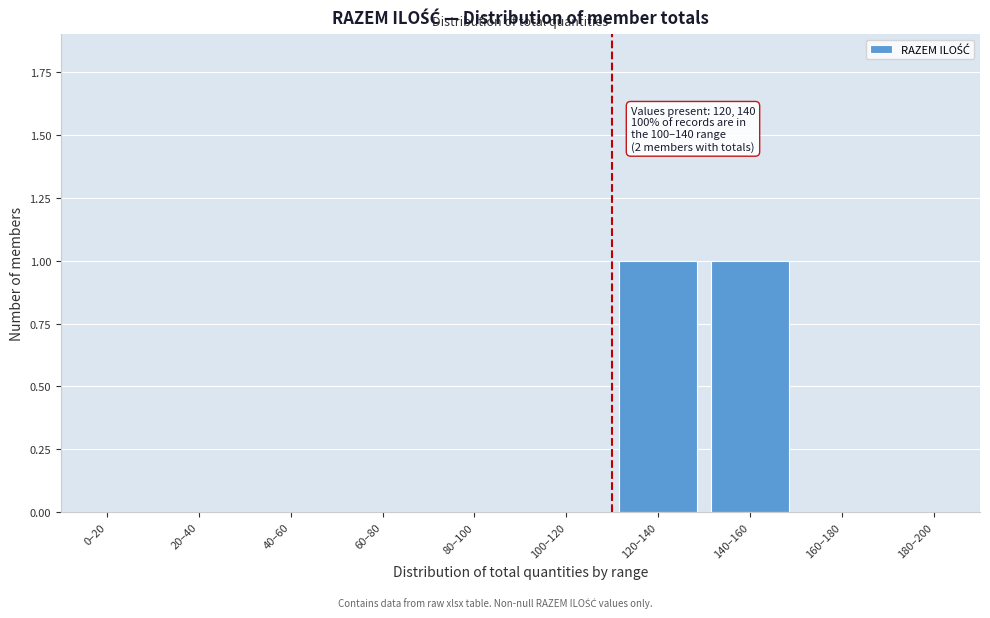

Reading left to right, extract all data points from this chart.

0–20=0	20–40=0	40–60=0	60–80=0	80–100=0	100–120=0	120–140=1	140–160=1	160–180=0	180–200=0